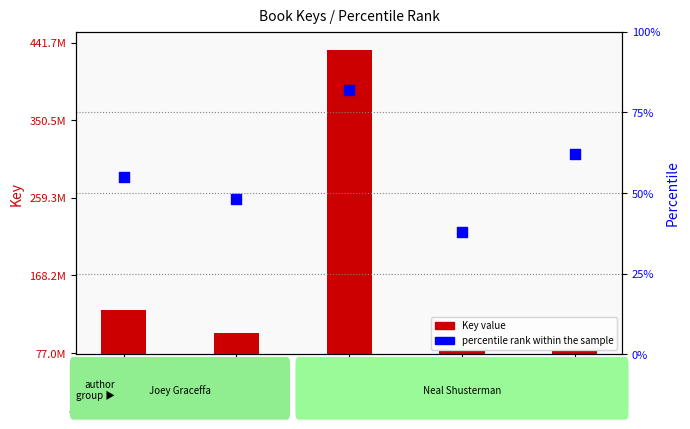

What is the total value across all series at Rebels of Eden?

127660809